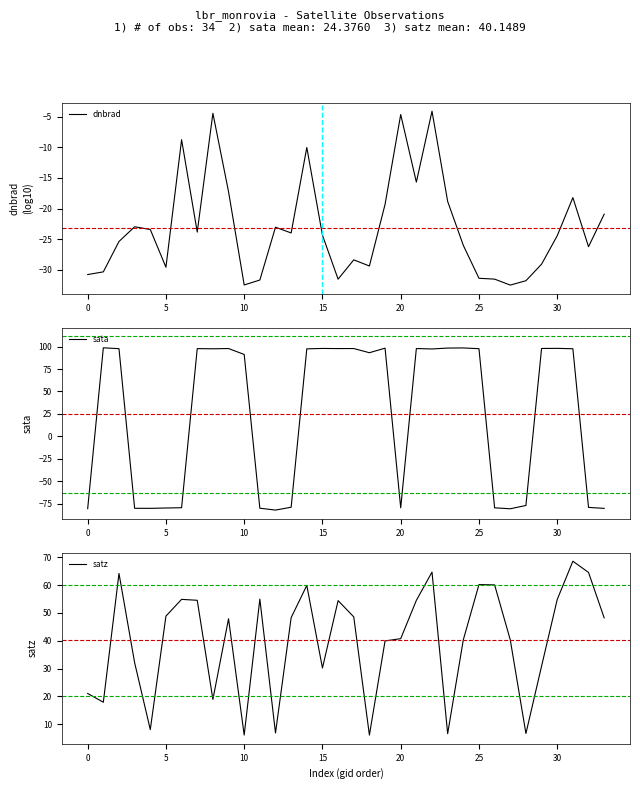

True or false: satz has a value of 30.2 at 15.

True